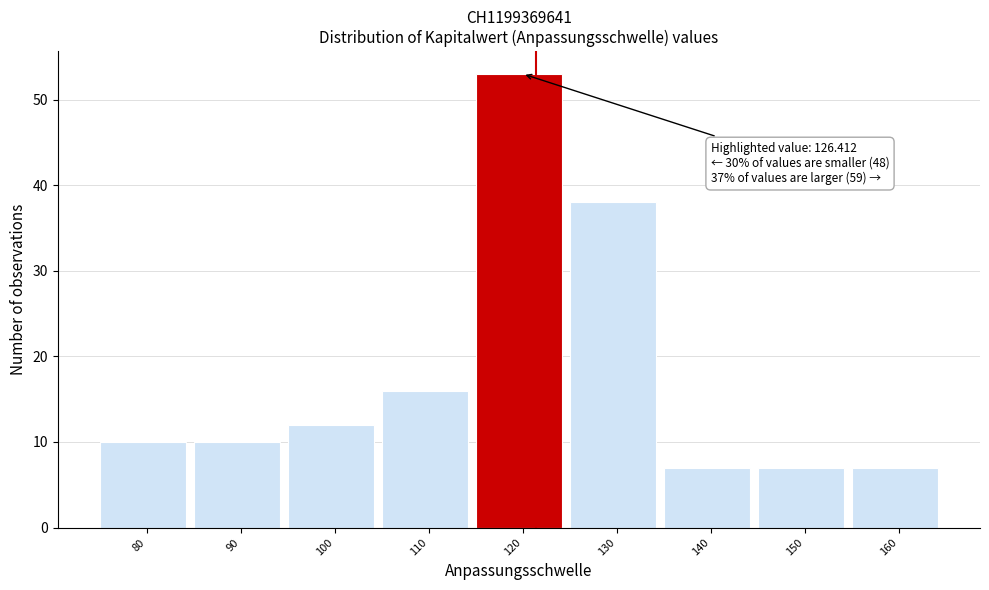

Reading left to right, list all the values displayed in this chart.

10	10	12	16	53	38	7	7	7